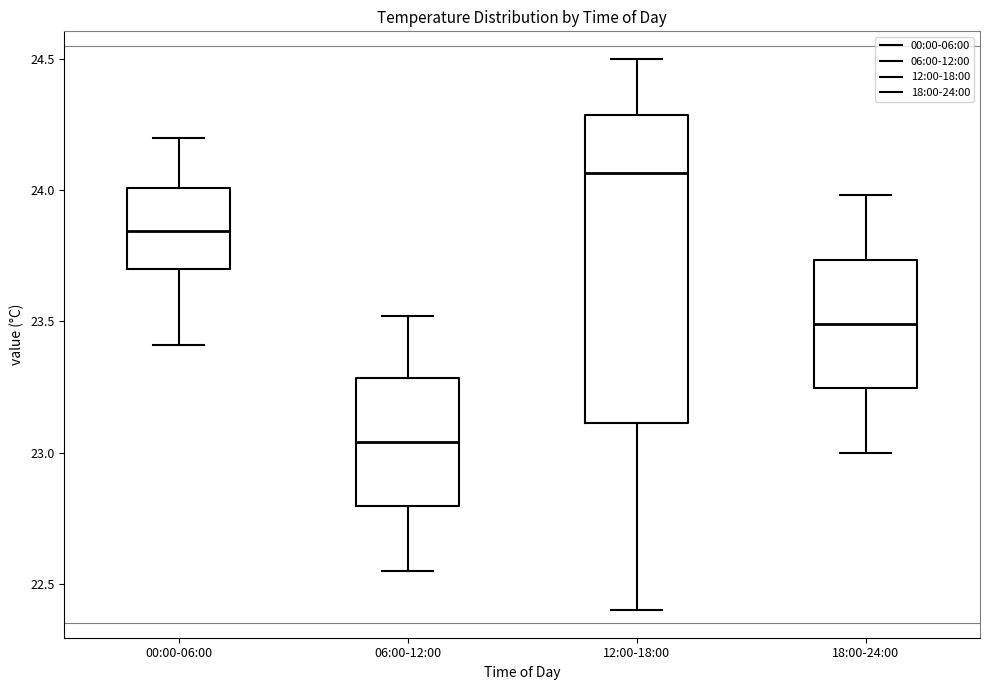

Comparing the boxes themselves (not the whiskers), which one is the tallest?

12:00-18:00